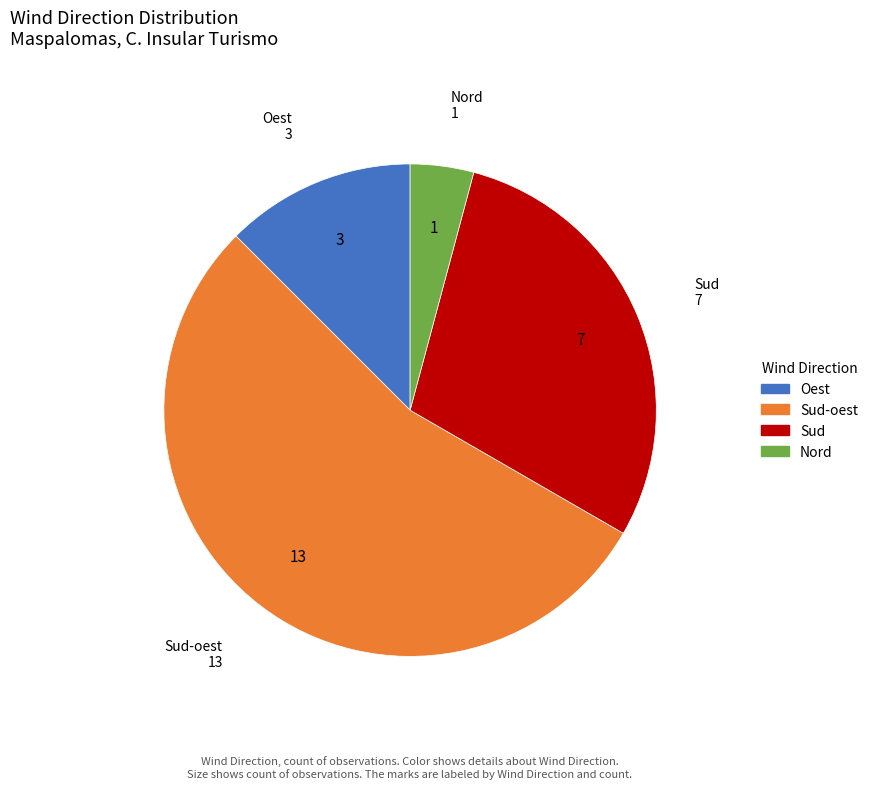

Is there a majority slice in this chart?

Yes